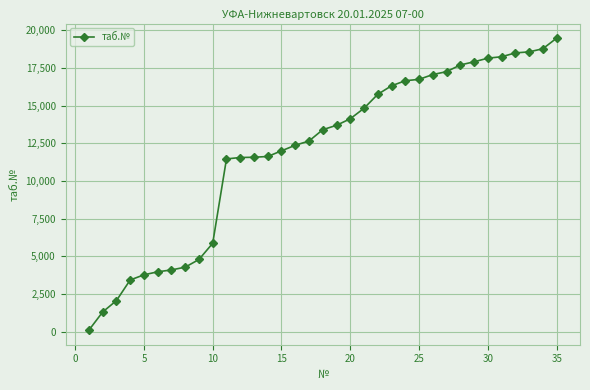

What is the sum of all values?

420377